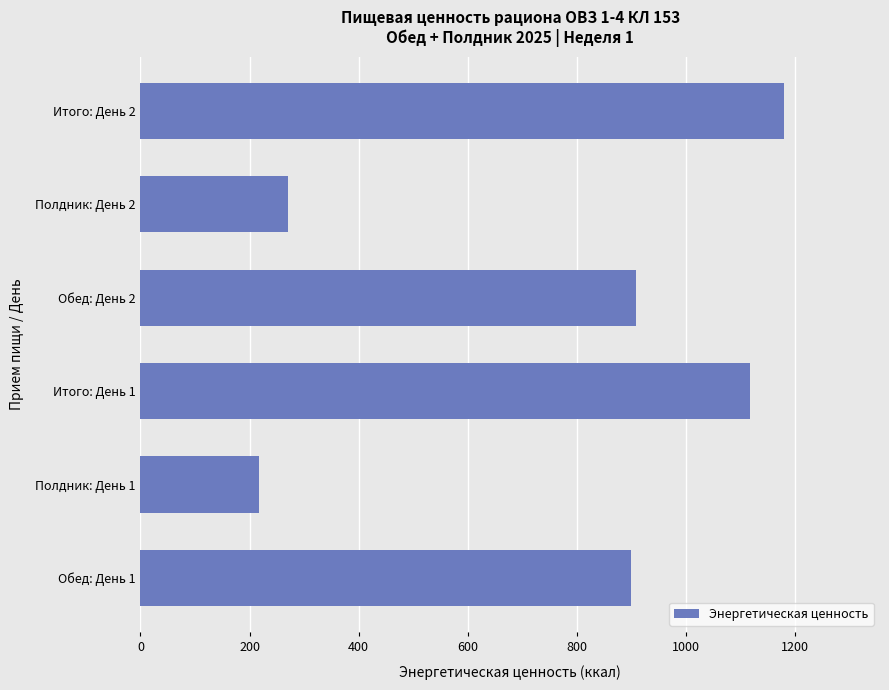

The value at Итого: День 2 is 2014. True or false?

False